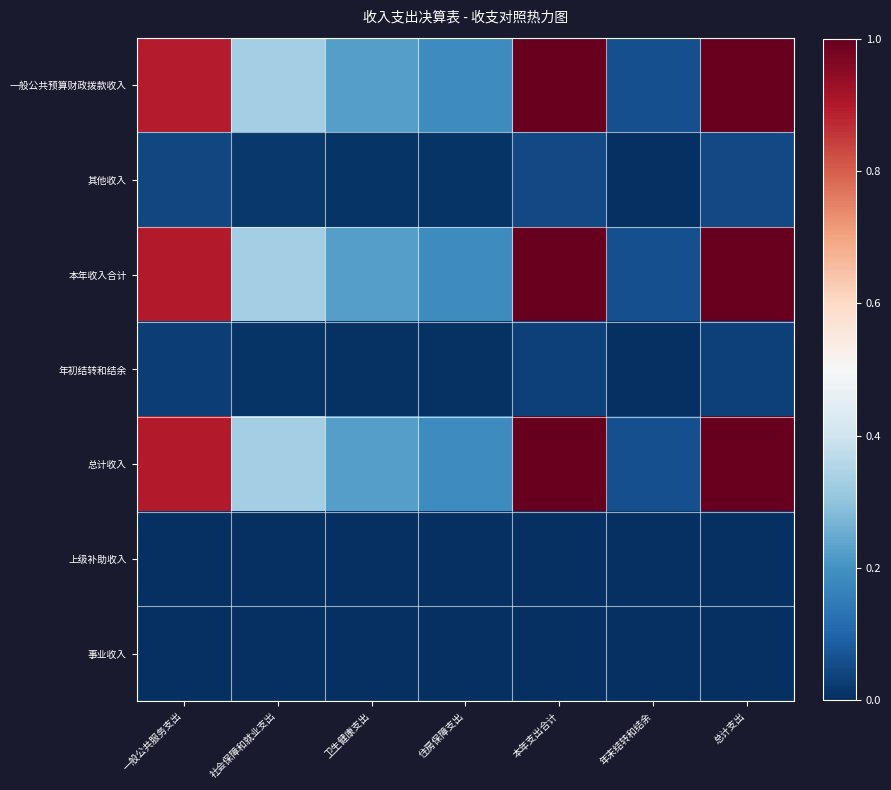

At which category is the sum across all series the highest?

总计支出